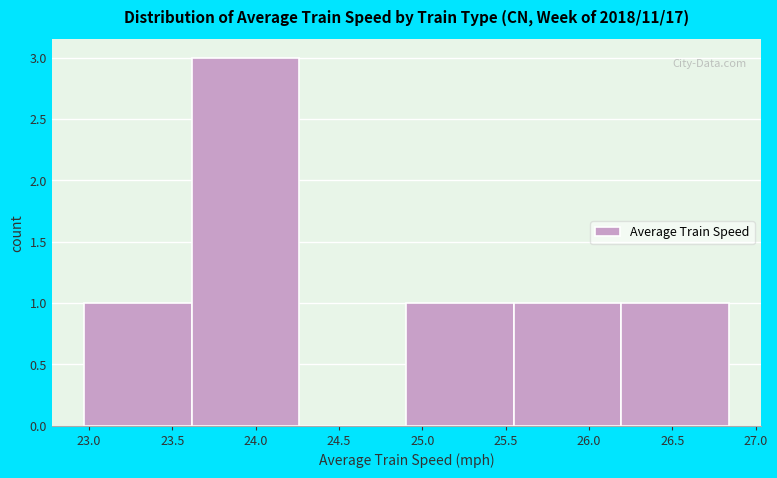

Reading left to right, transcribe this chart: for each bar, give the range it covers on the x-axis and its height. Neither the bar edges nor the heights are printed on the chart, so give them approximately, as read against the axes.

22.970 to 23.615: 1
23.615 to 24.260: 3
24.260 to 24.905: 0
24.905 to 25.550: 1
25.550 to 26.195: 1
26.195 to 26.840: 1